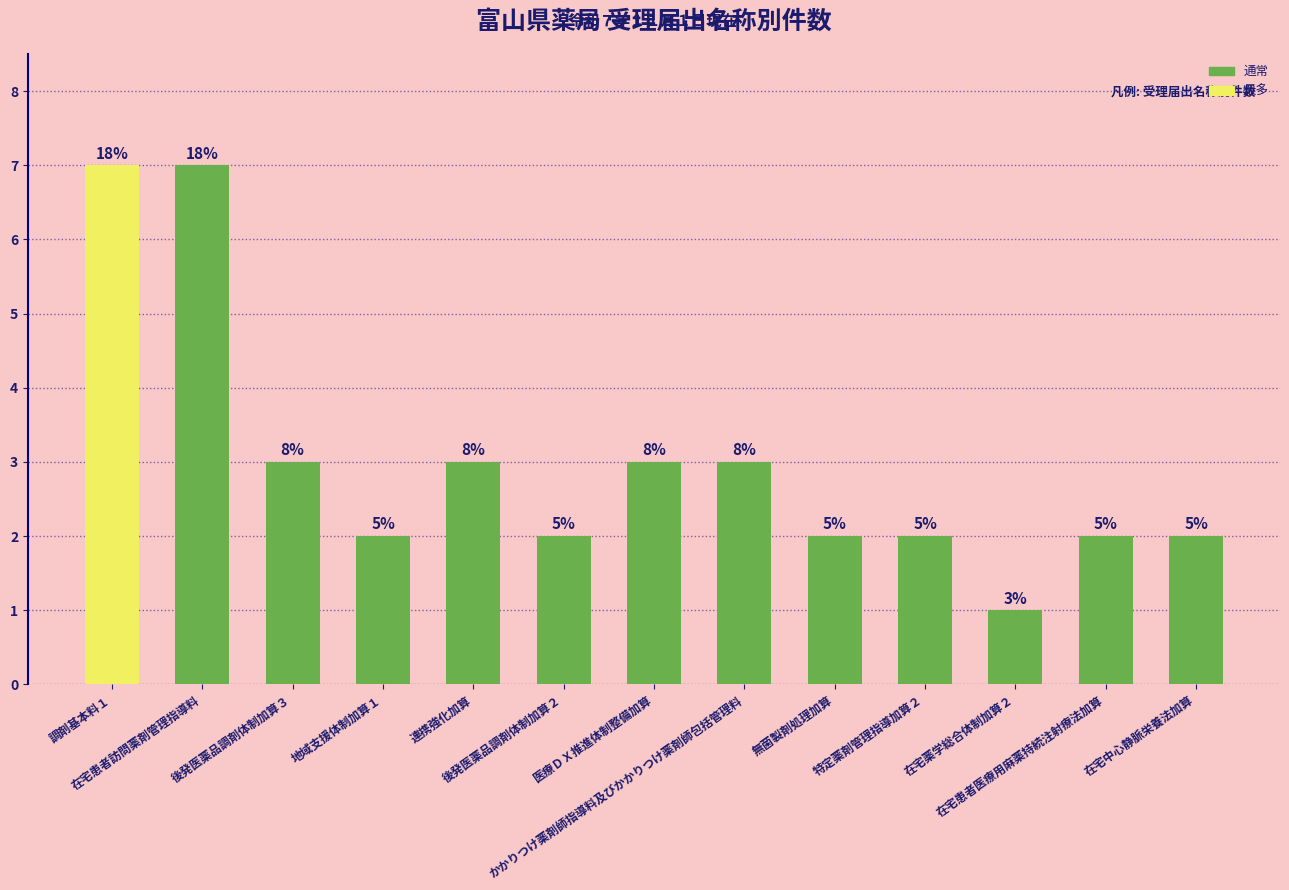

Rank the categories by value from lowest to highest.

在宅薬学総合体制加算２, 地域支援体制加算１, 後発医薬品調剤体制加算２, 無菌製剤処理加算, 特定薬剤管理指導加算２, 在宅患者医療用麻薬持続注射療法加算, 在宅中心静脈栄養法加算, 後発医薬品調剤体制加算３, 連携強化加算, 医療ＤＸ推進体制整備加算, かかりつけ薬剤師指導料及びかかりつけ薬剤師包括管理料, 調剤基本料１, 在宅患者訪問薬剤管理指導料